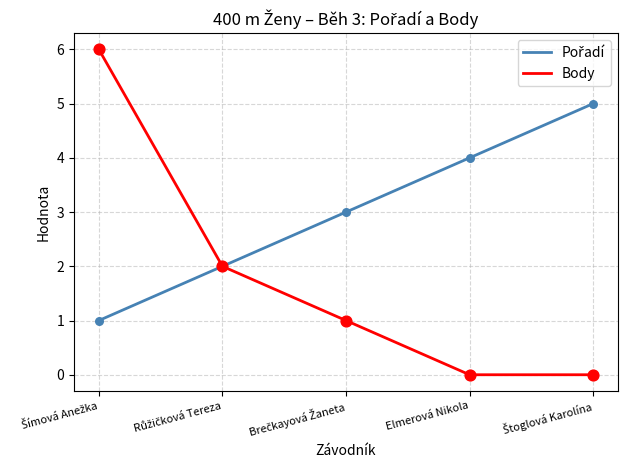

True or false: Body has a value of 2 at Elmerová Nikola.

False